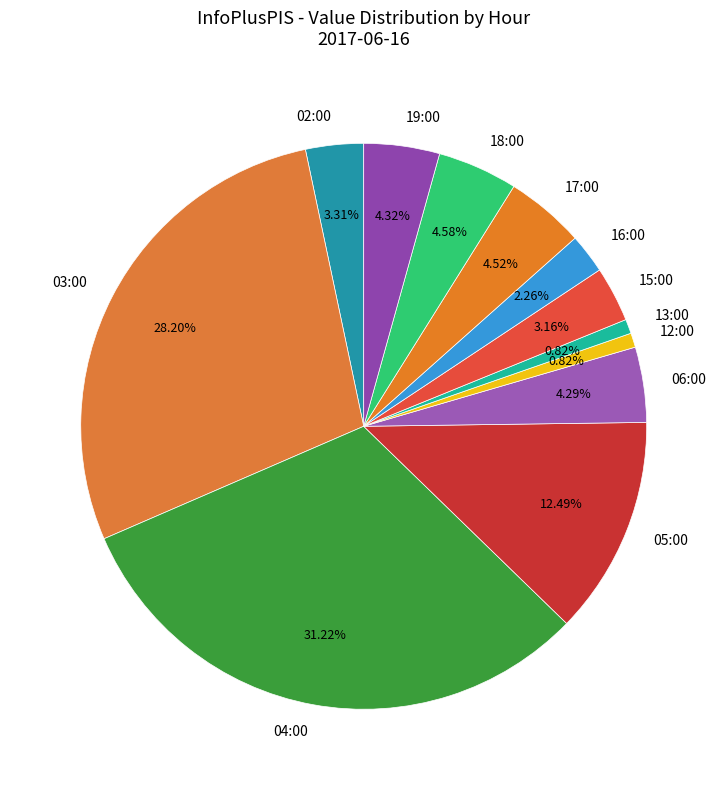

The 13:00 slice represents 11% of the pie. True or false?

False